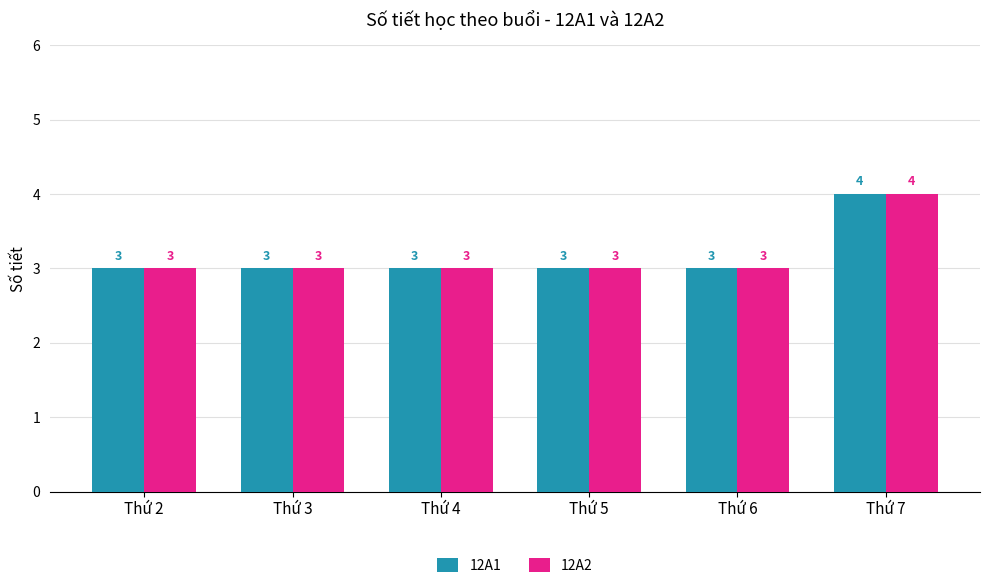

Reading right to left, transcribe all the data shown in this chart.

12A1: Thứ 7=4	Thứ 6=3	Thứ 5=3	Thứ 4=3	Thứ 3=3	Thứ 2=3
12A2: Thứ 7=4	Thứ 6=3	Thứ 5=3	Thứ 4=3	Thứ 3=3	Thứ 2=3